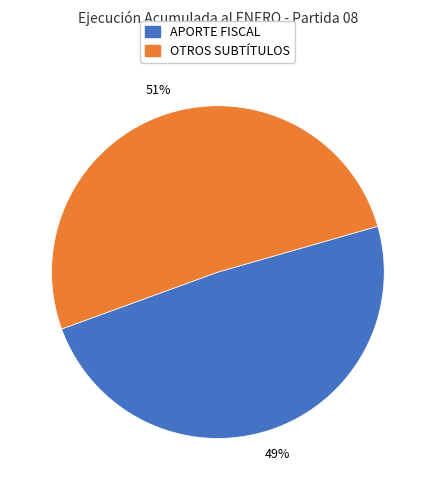

To the nearest percent, what is the difference between the largest and smallest slice percentages?

2%